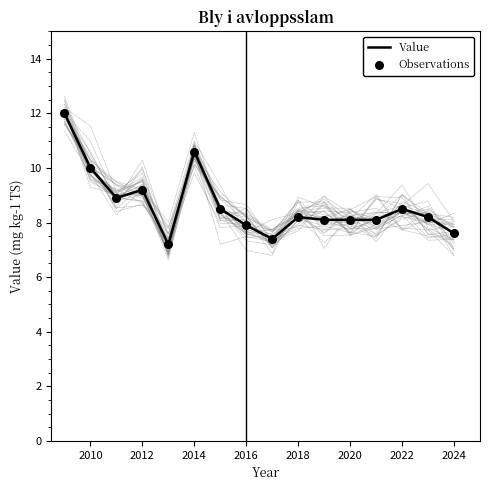

Which series reaches the minimum Y coordinate?

Value